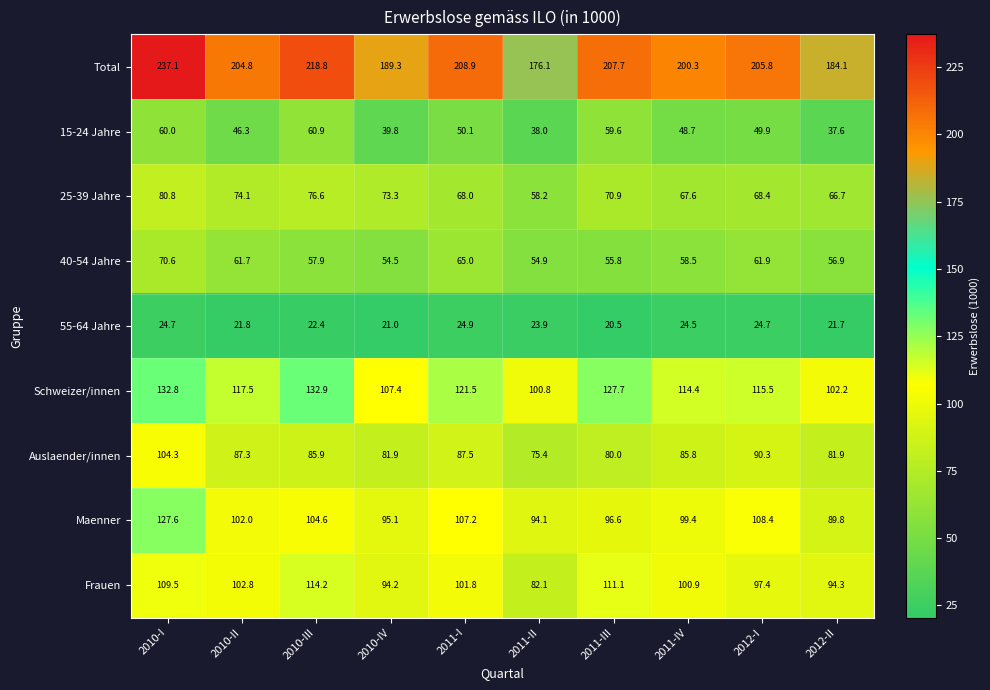

At which category does the chart reach its peak across all series?

2010-I